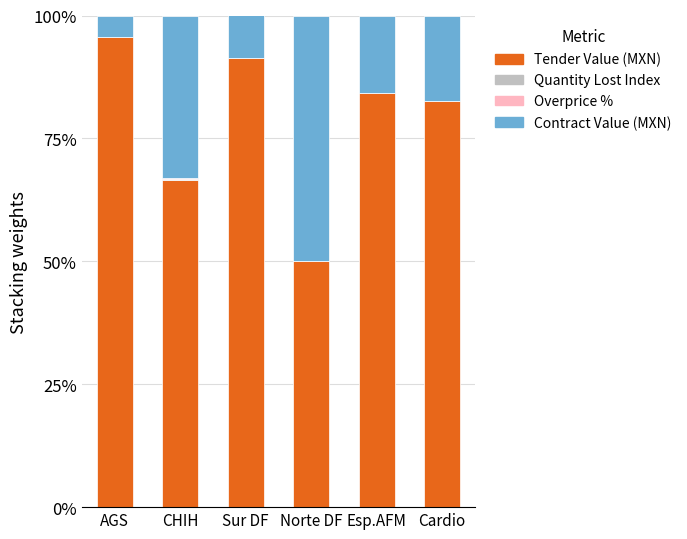

Is it true that Tender Value (MXN) equals 50.0 at Norte DF?

True